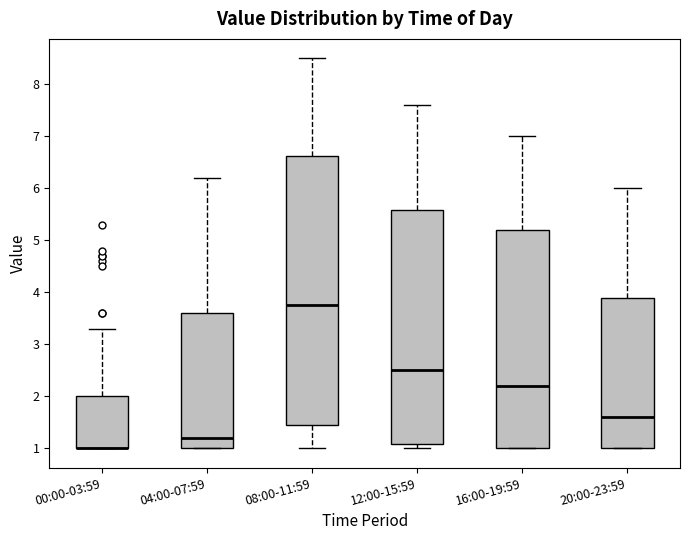

Where is the lower edge of the box for 08:00-11:59 on the y-axis? The values are not printed on the chart, so give them approximately, as read against the axis.

1.5